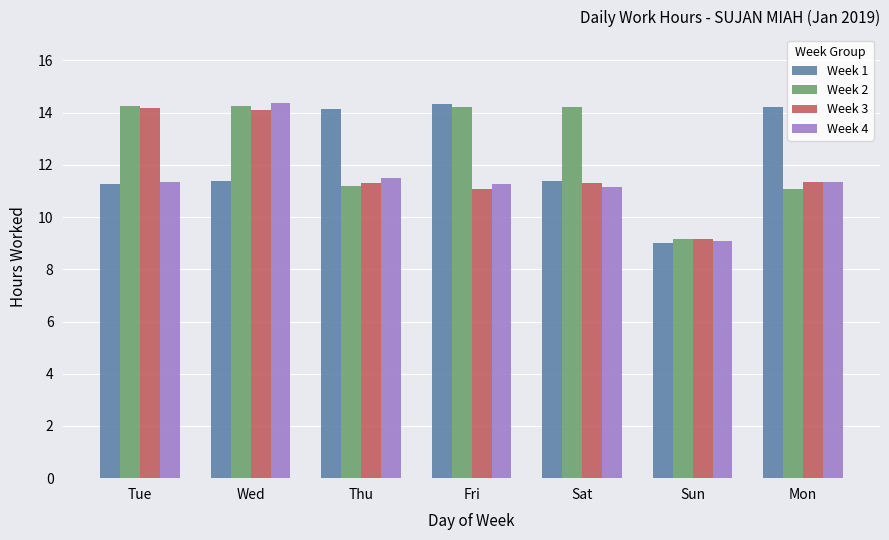

How many bars are there in total?

28